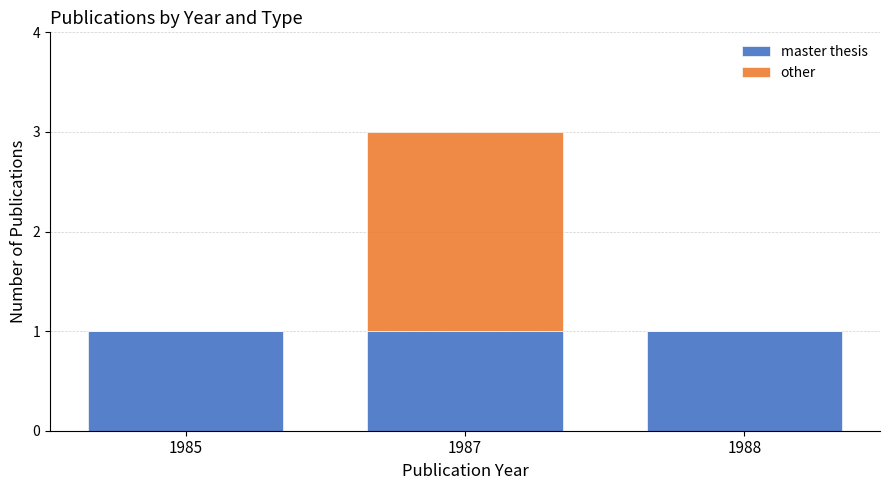

What is the total value across all series at 1987?

3